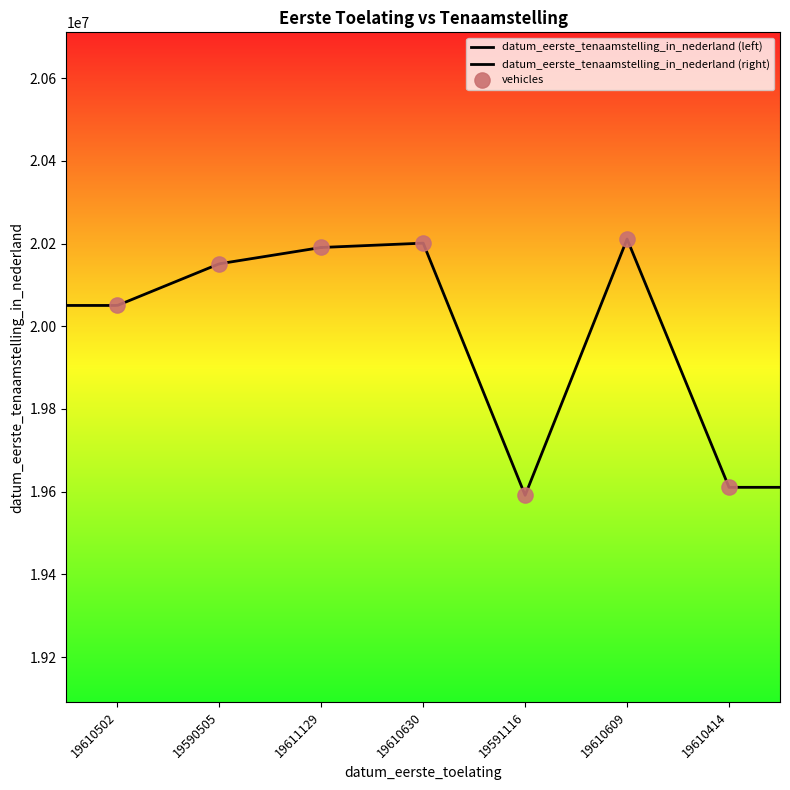

Which has a higher value, 19610609 or 19610414?

19610609